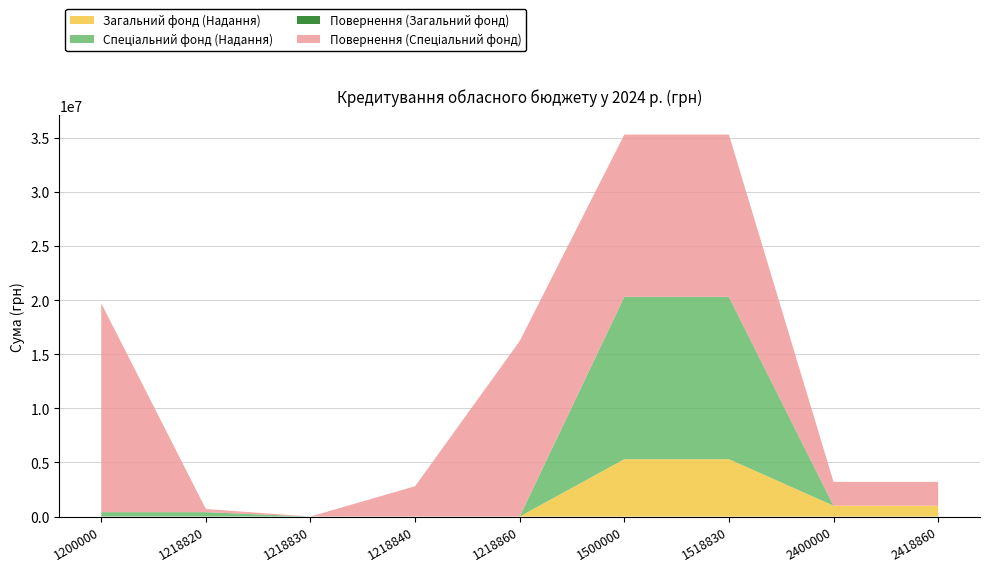

Reading left to right, transcribe all the data shown in this chart.

Загальний фонд (Надання): 0	0	0	0	0	5300000	5300000	1000000	1000000
Спеціальний фонд (Надання): 404000	404000	0	0	0	15000000	15000000	0	0
Повернення (Загальний фонд): 0	0	0	0	0	0	0	0	0
Повернення (Спеціальний фонд): 19306210	290000	0	2800000	16216210	15000000	15000000	2200000	2200000